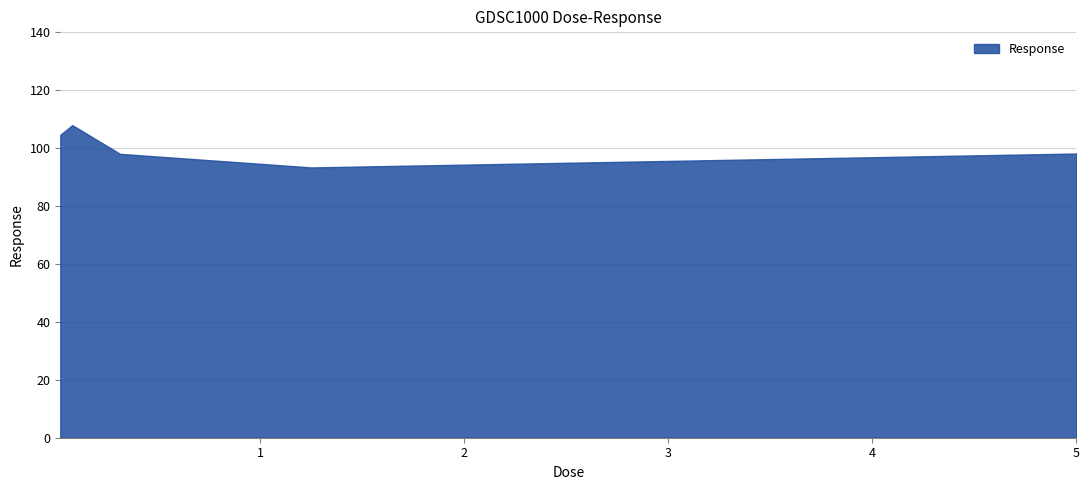

What is the difference between the maximum and minimum values?

14.6